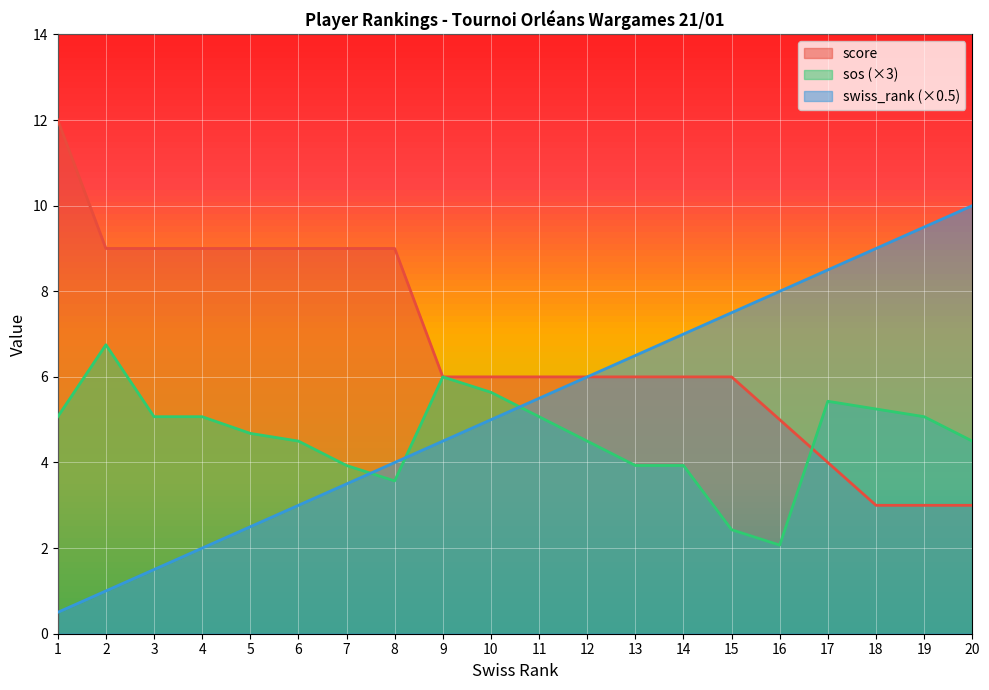

What is the value of the sos point at the 13th from the left?

3.9